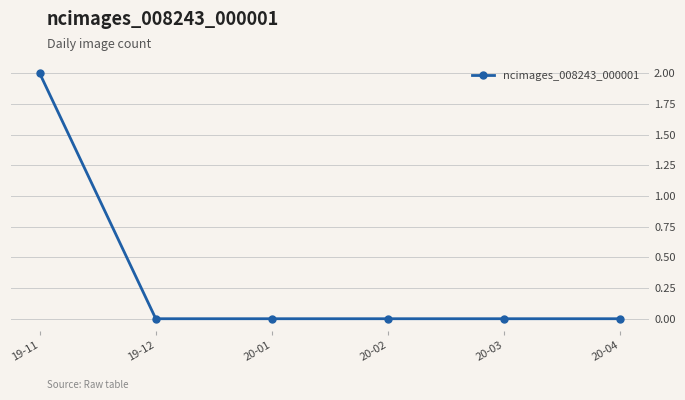

How many data points does each series have?

6